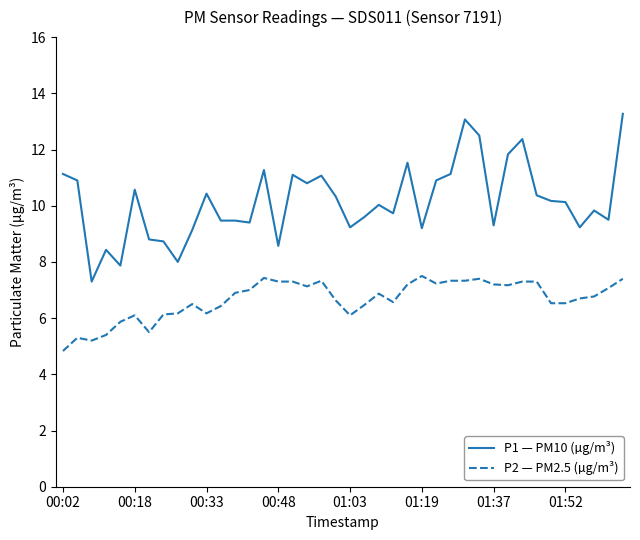

True or false: P2 — PM2.5 (µg/m³) and P1 — PM10 (µg/m³) cross at least once.

False